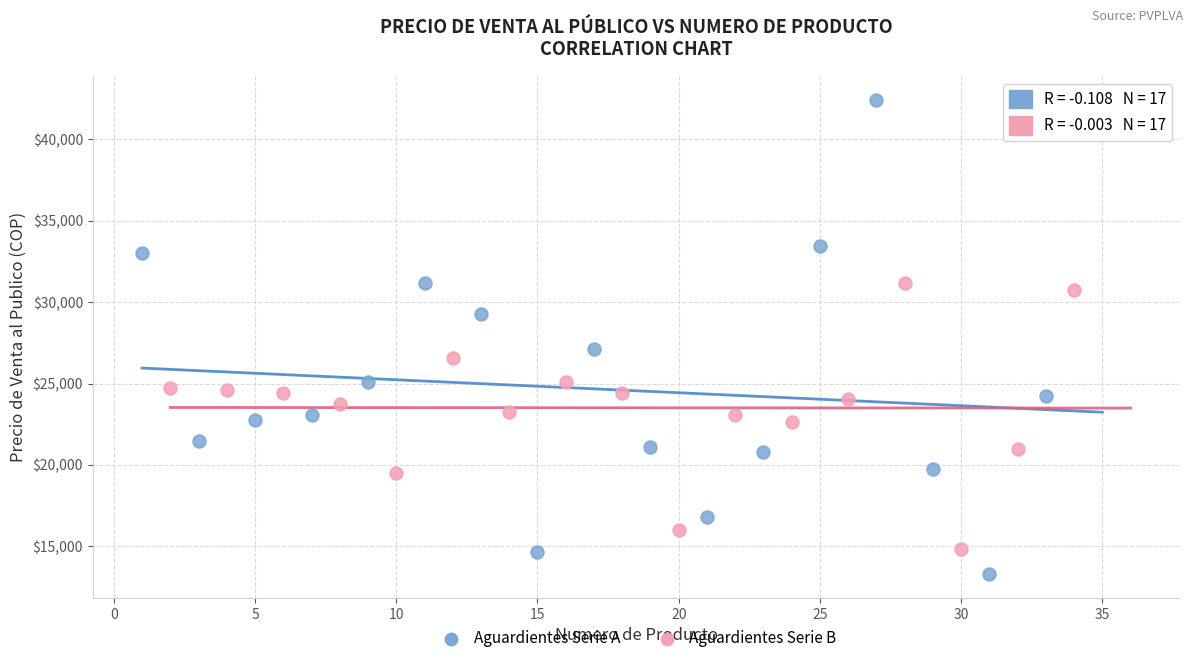

Which series reaches the minimum Y coordinate?

Aguardientes Serie A